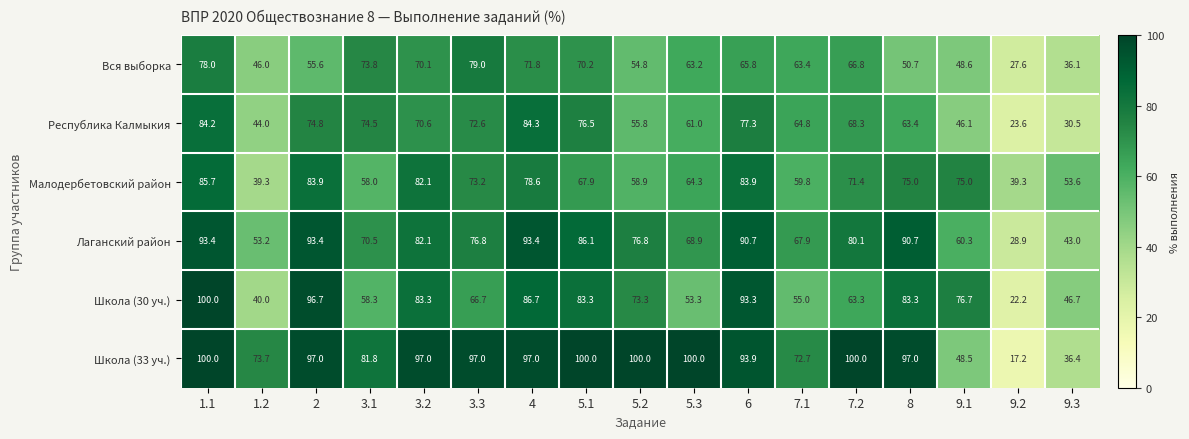

The value of Школа (33 уч.) at 6 is 93.9. True or false?

True